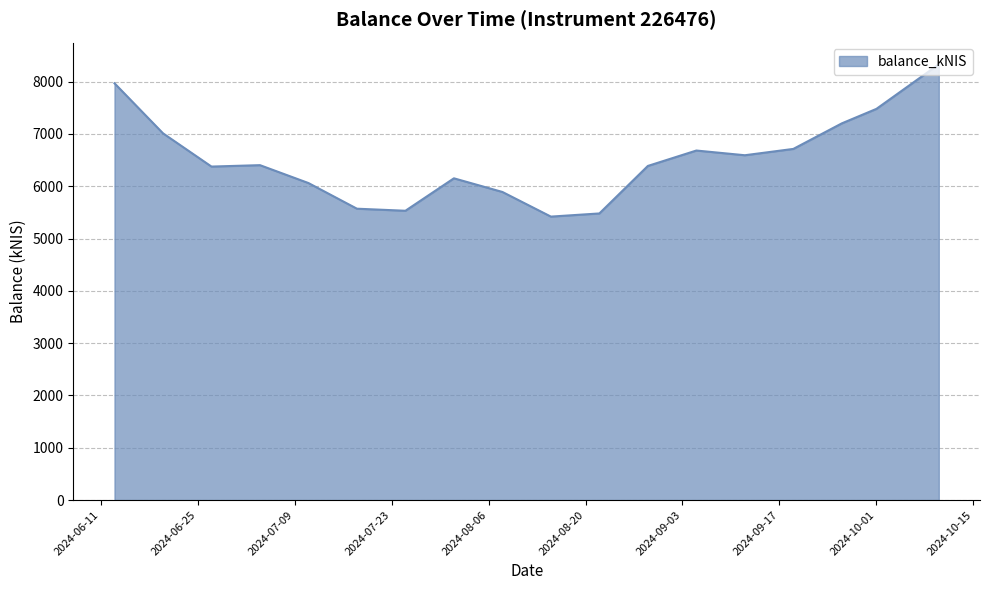

What is the minimum value shown in the chart?

5419.5